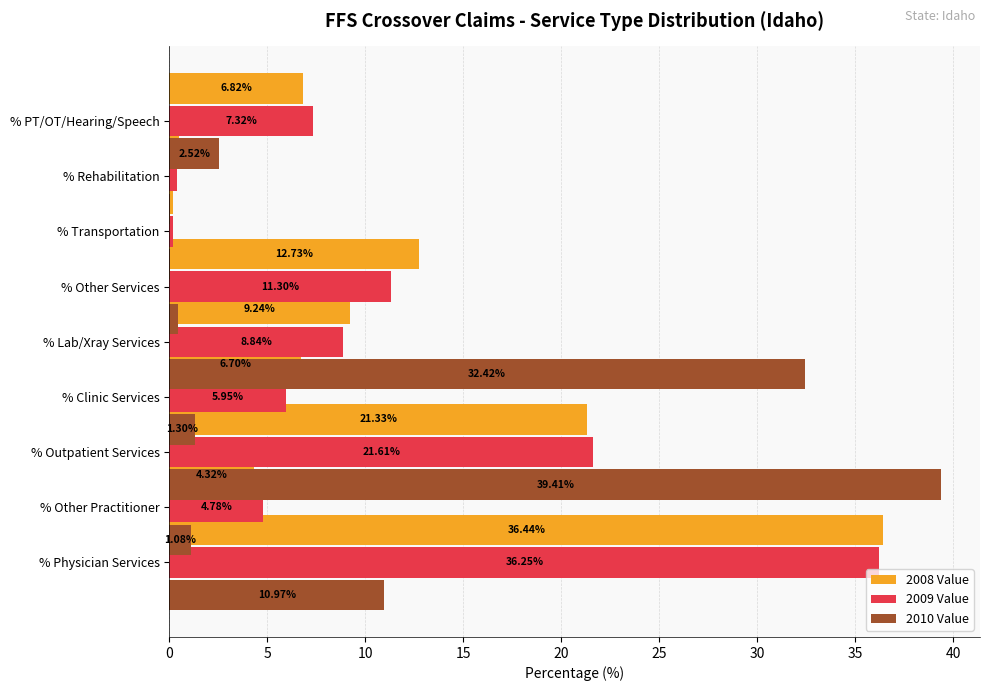

True or false: 2008 Value has a value of 11.5 at 40.

False